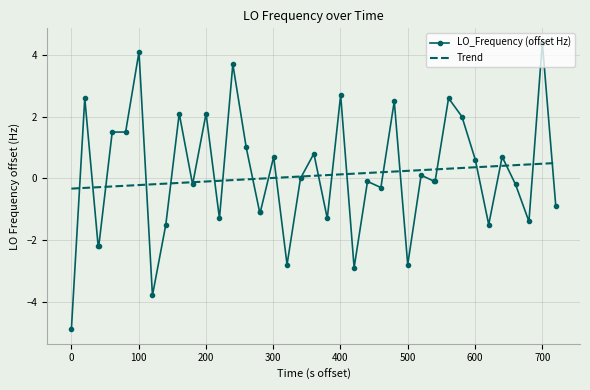

Which series has the widest spread of values?

LO_Frequency (offset Hz)